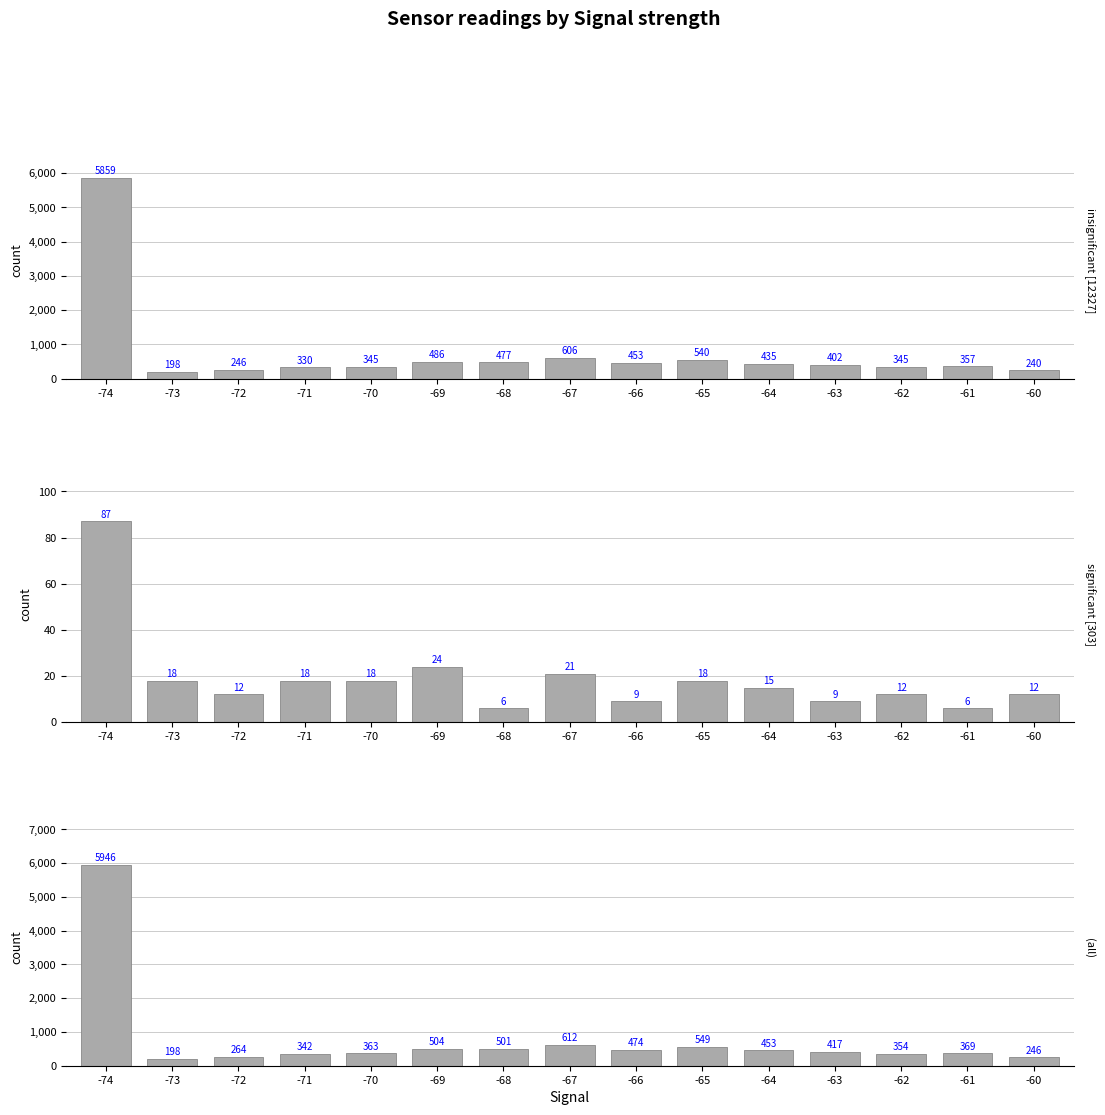

Reading left to right, transcribe all the data shown in this chart.

SDS_P1 high [11319]: -74=5859	-73=198	-72=246	-71=330	-70=345	-69=486	-68=477	-67=606	-66=453	-65=540	-64=435	-63=402	-62=345	-61=357	-60=240
SDS_P1 low [285]: -74=87	-73=18	-72=12	-71=18	-70=18	-69=24	-68=6	-67=21	-66=9	-65=18	-64=15	-63=9	-62=12	-61=6	-60=12
All [11592]: -74=5946	-73=198	-72=264	-71=342	-70=363	-69=504	-68=501	-67=612	-66=474	-65=549	-64=453	-63=417	-62=354	-61=369	-60=246